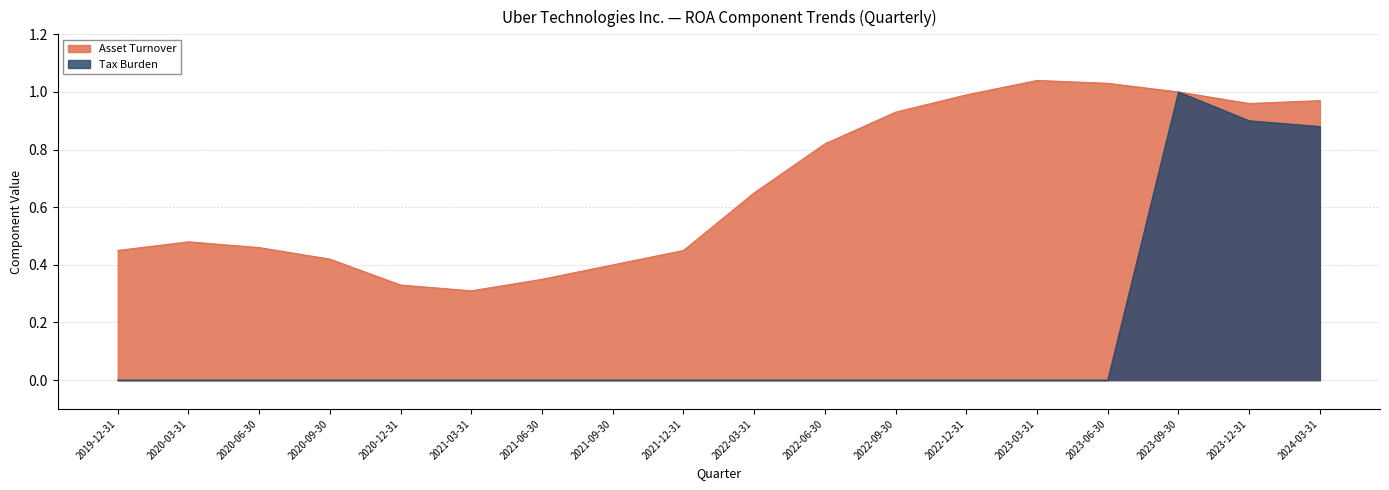

What is the average value of the Asset Turnover series?

0.7